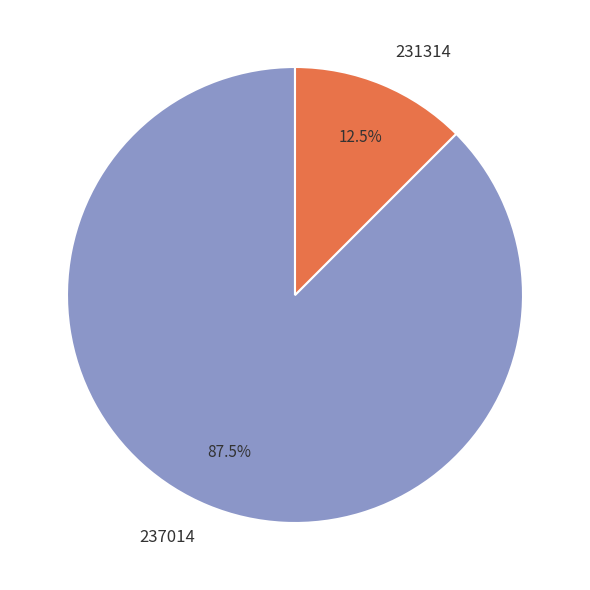

Count the number of slices in the pie.

2